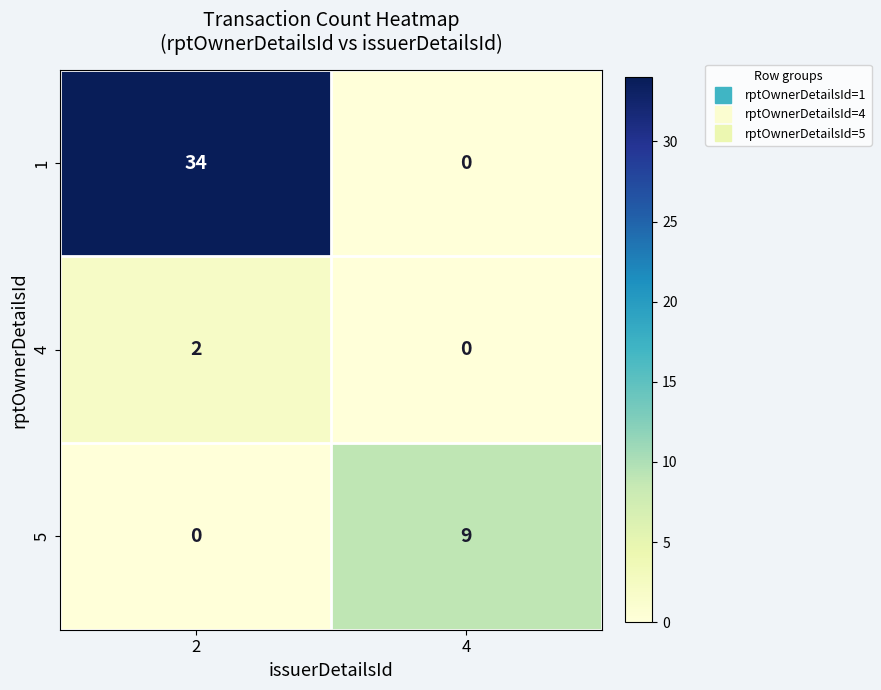

Which series has the largest total across all categories?

1